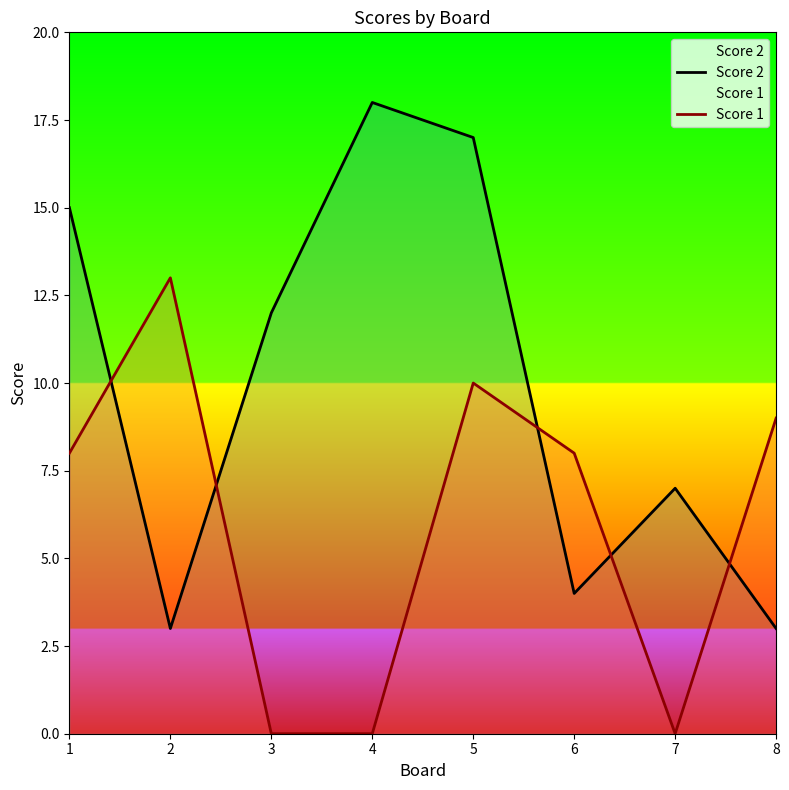

True or false: Score 1 has more than 2 points higher than both neighbors.

False